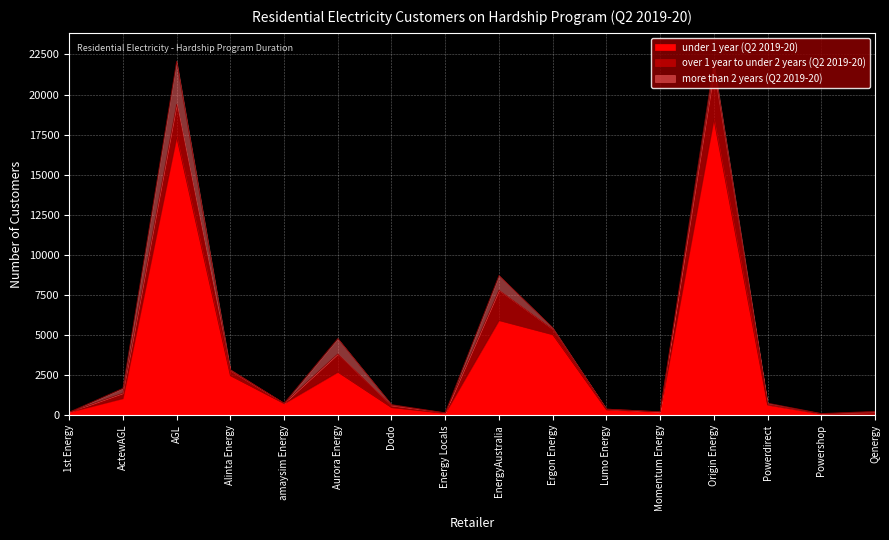

Rank the series at amaysim Energy from highest to lowest value.

under 1 year (Q2 2019-20), over 1 year to under 2 years (Q2 2019-20), more than 2 years (Q2 2019-20)